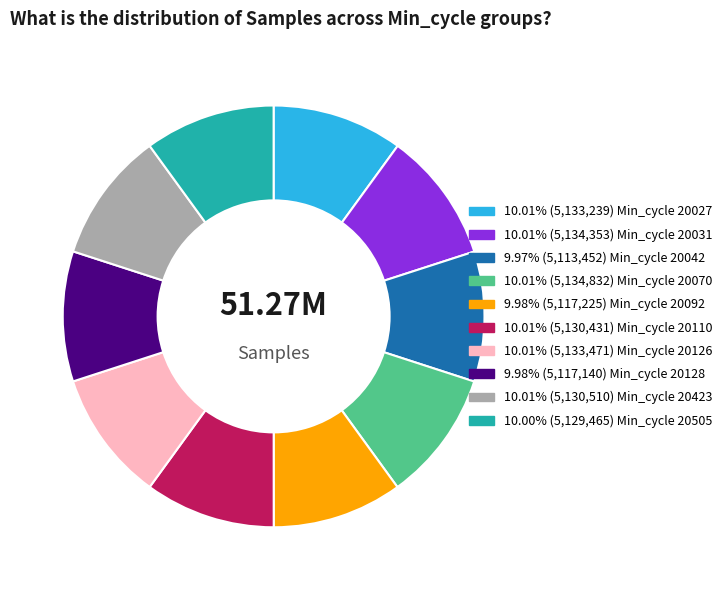

Does any single category account for the majority?

No